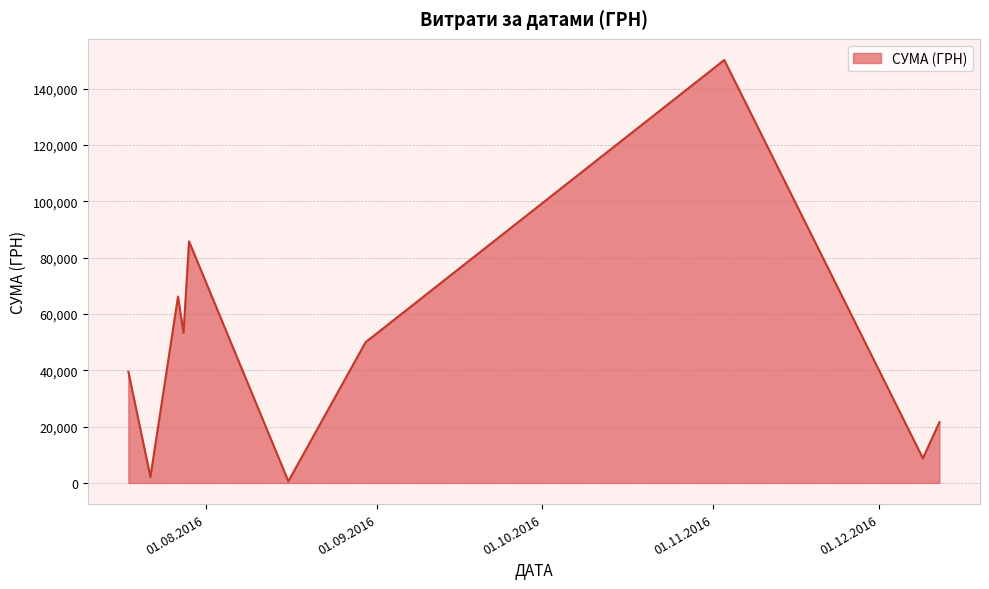

What is the greatest value displayed?

150216.7